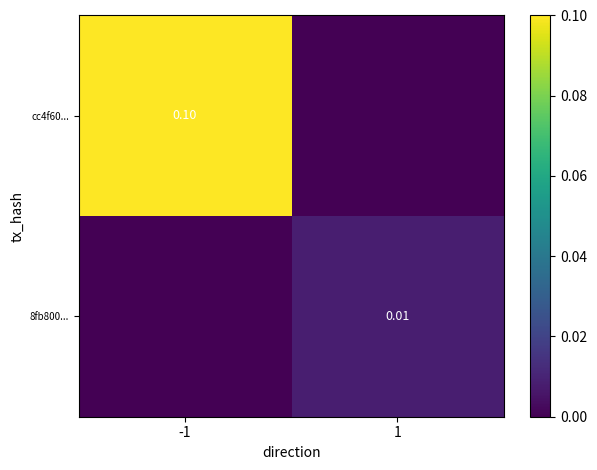

At 1, list the series in order from smallest to largest.

cc4f60..., 8fb800...